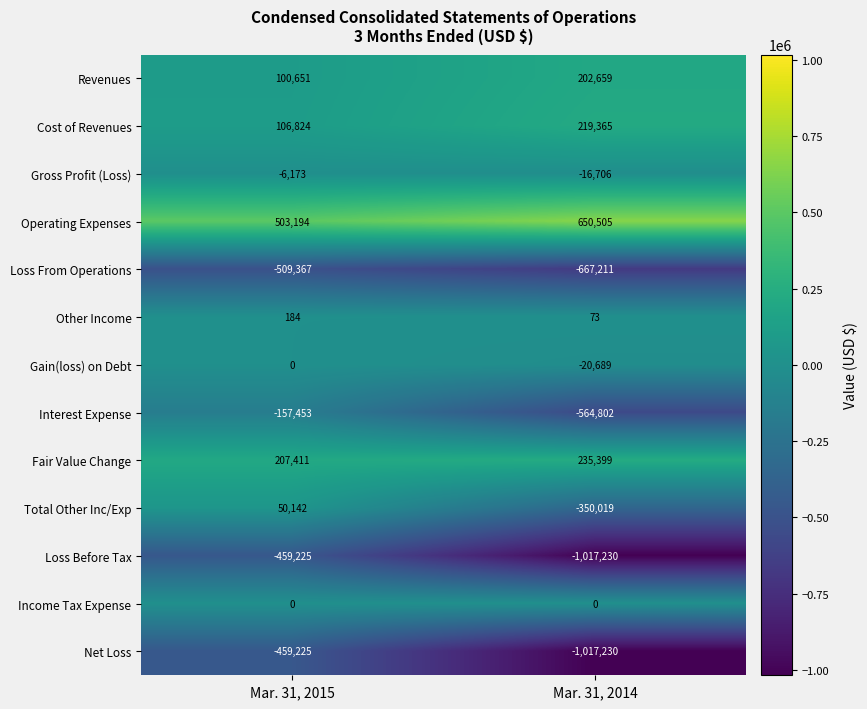

What is the greatest value displayed?

650505